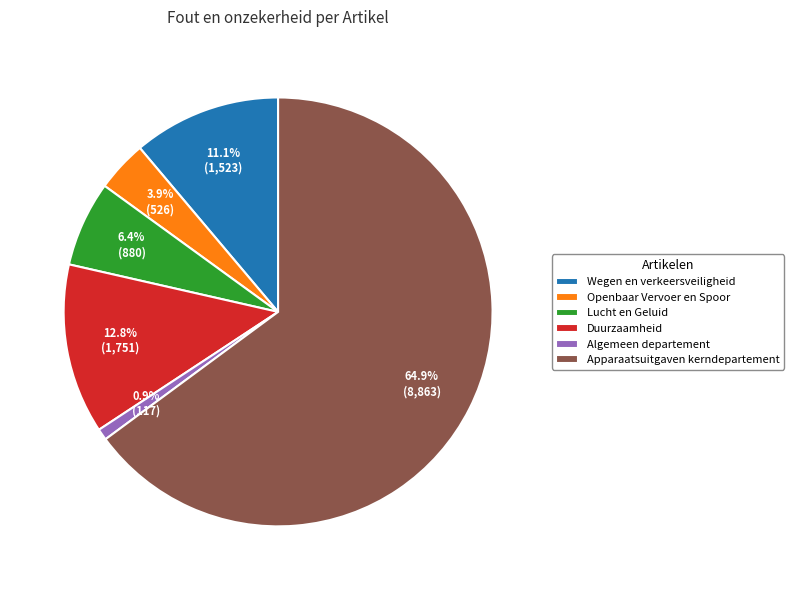

To the nearest percent, what is the difference between the Apparaatsuitgaven kerndepartement and Openbaar Vervoer en Spoor slice percentages?

61%